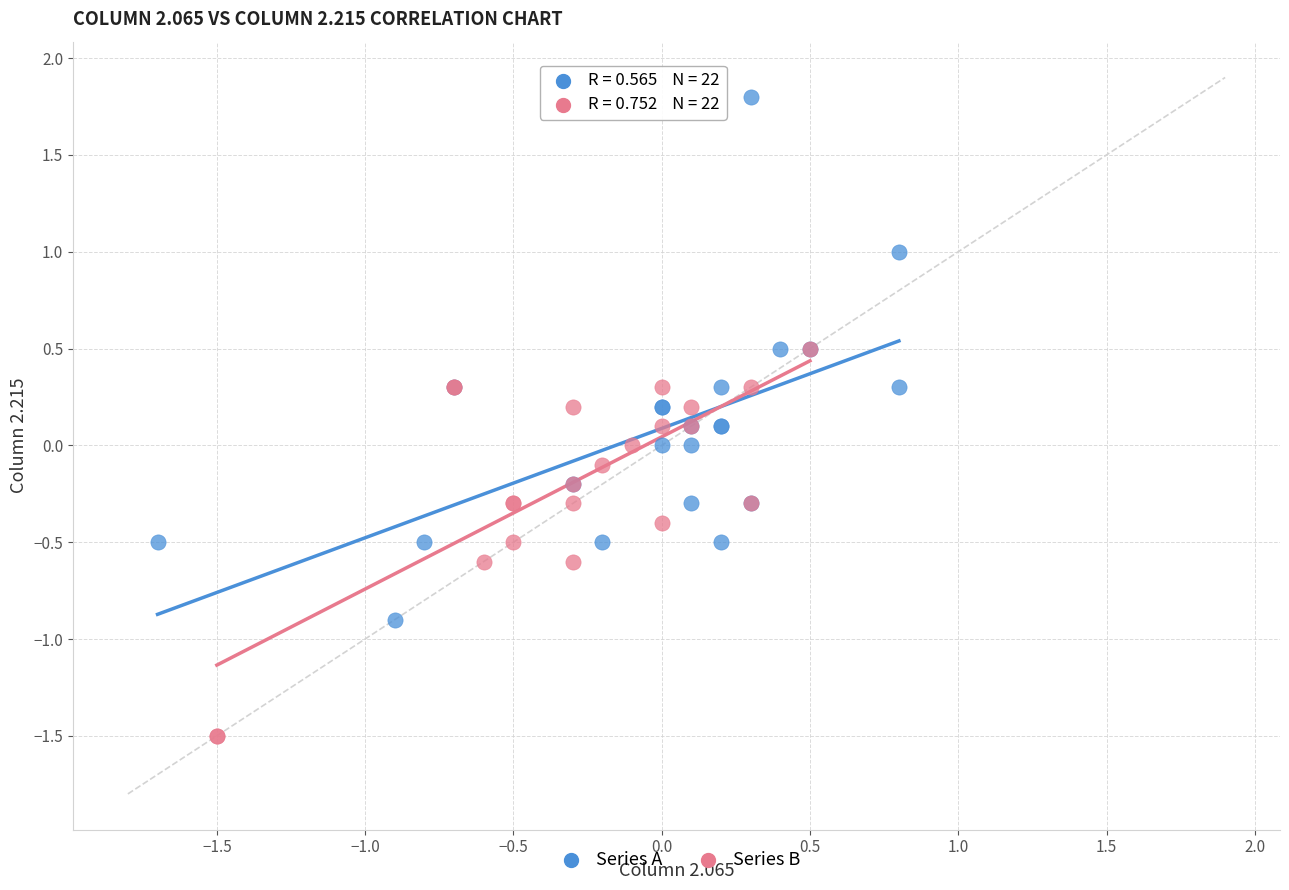

Which series contains the lowest Y value?

Series B